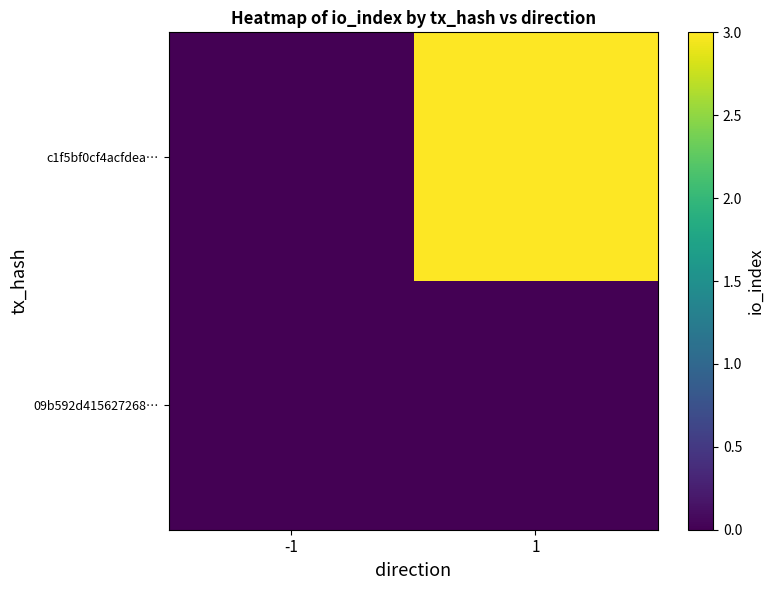

Reading left to right, what are all the values shown in this chart?

c1f5bf0cf4acfdea…: -1=0	1=3
09b592d415627268…: -1=0	1=0